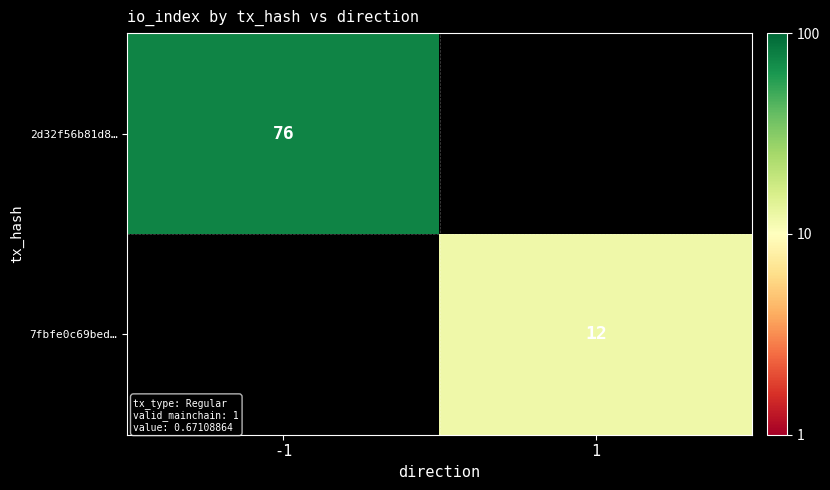

Is it true that 7fbfe0c69bed… equals 8 at 1?

False